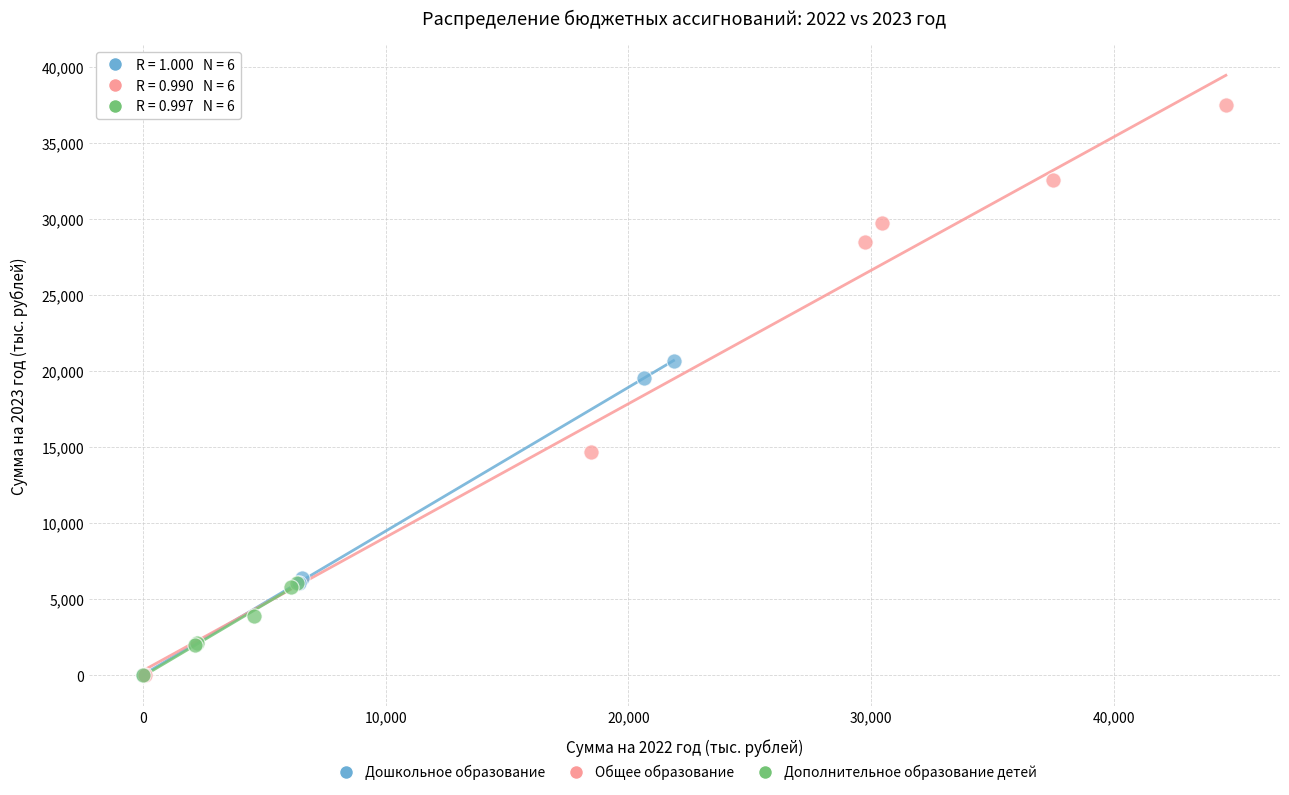

Which series contains the highest Y value?

Общее образование